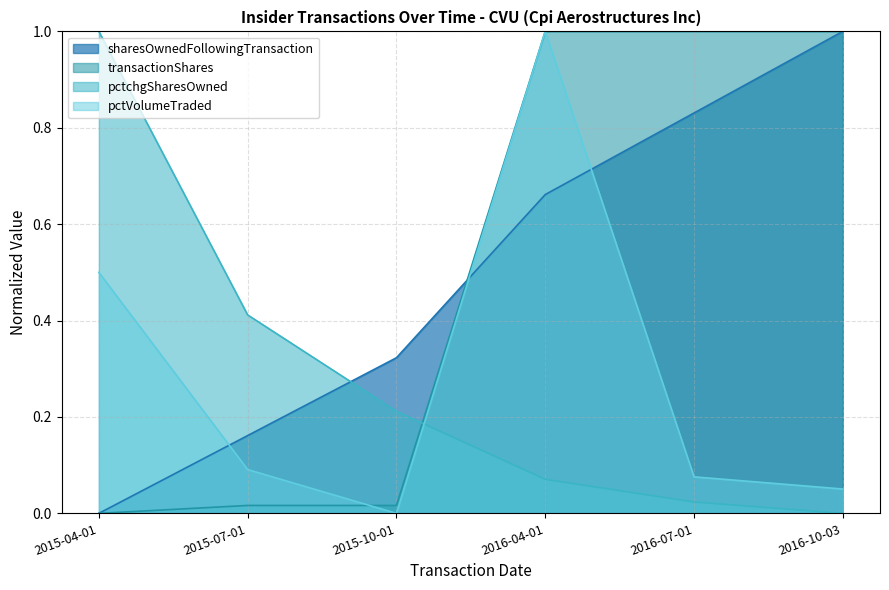

What is the spread (max minus min) of values at 2015-07-01?

0.4